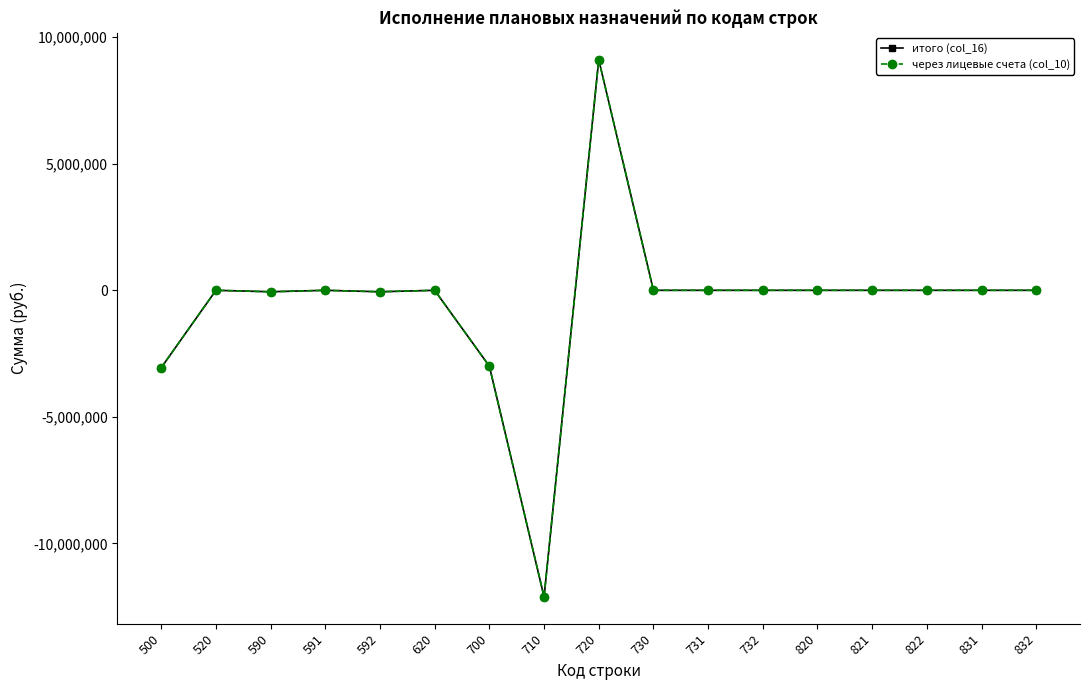

Is this an area chart (filled region under the line)?

No